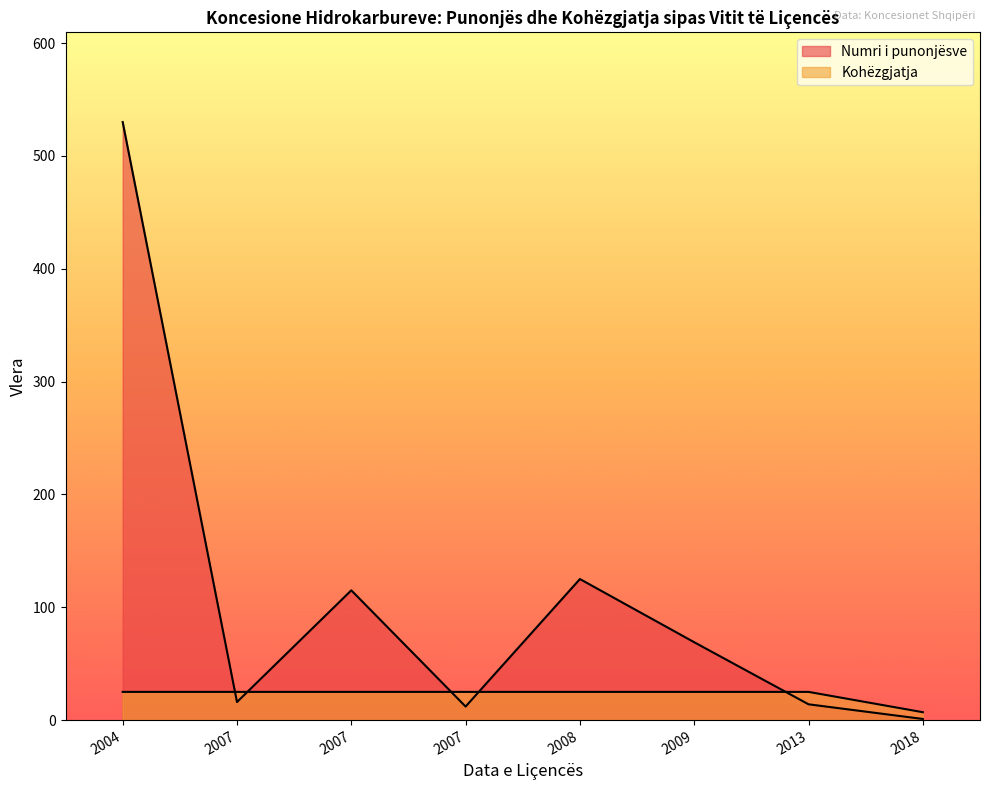

How many lines are shown in the chart?

2